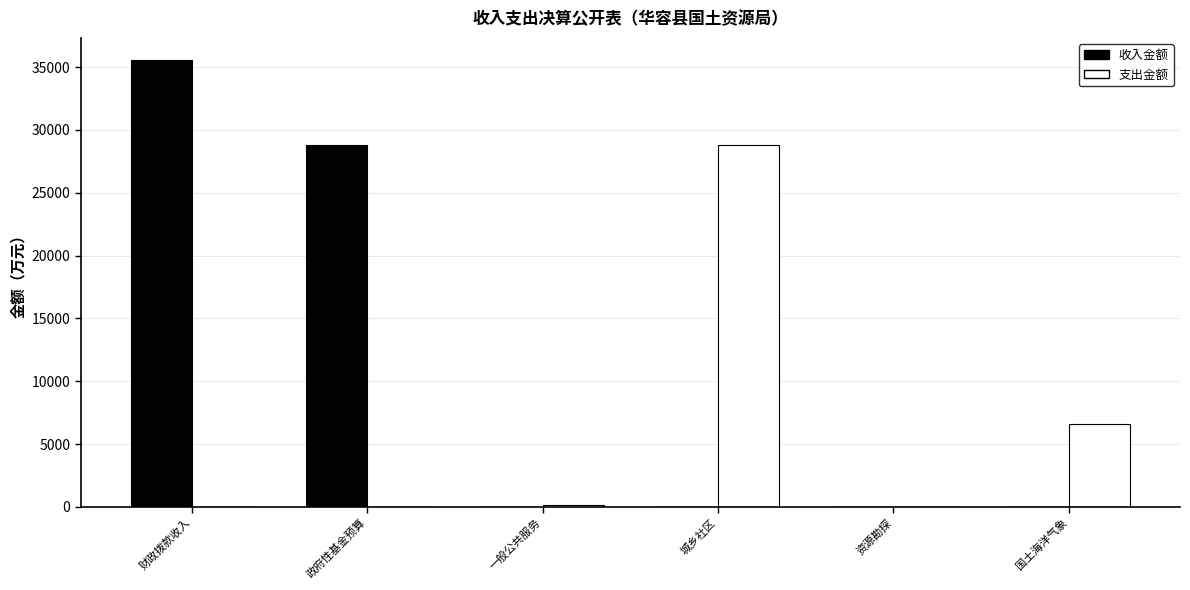

What is the total value across all series at 政府性基金预算?

28800.0